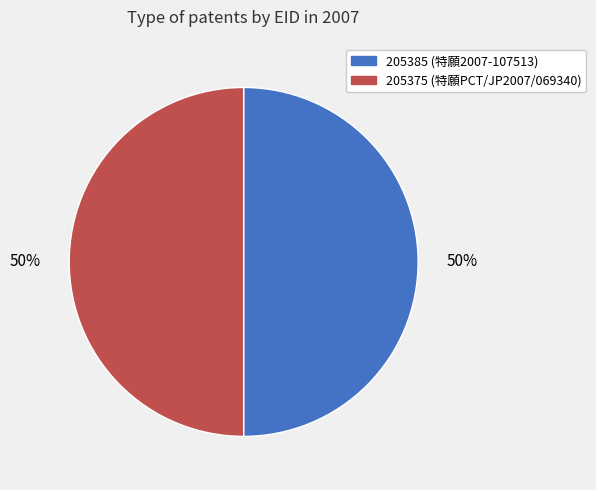

True or false: 205375 accounts for 61% of the total.

False